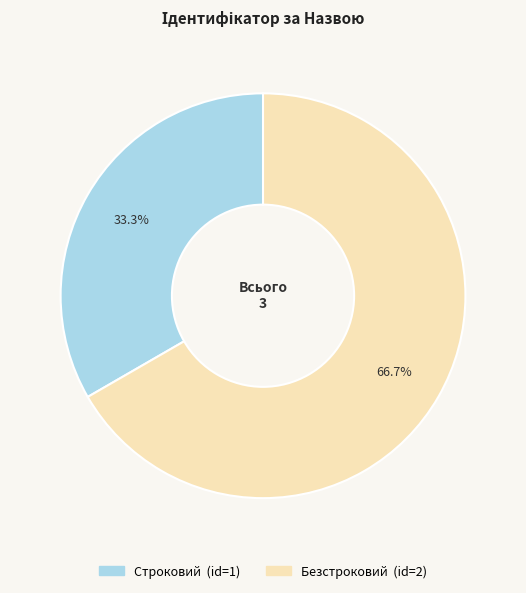

How many segments does this pie chart have?

2